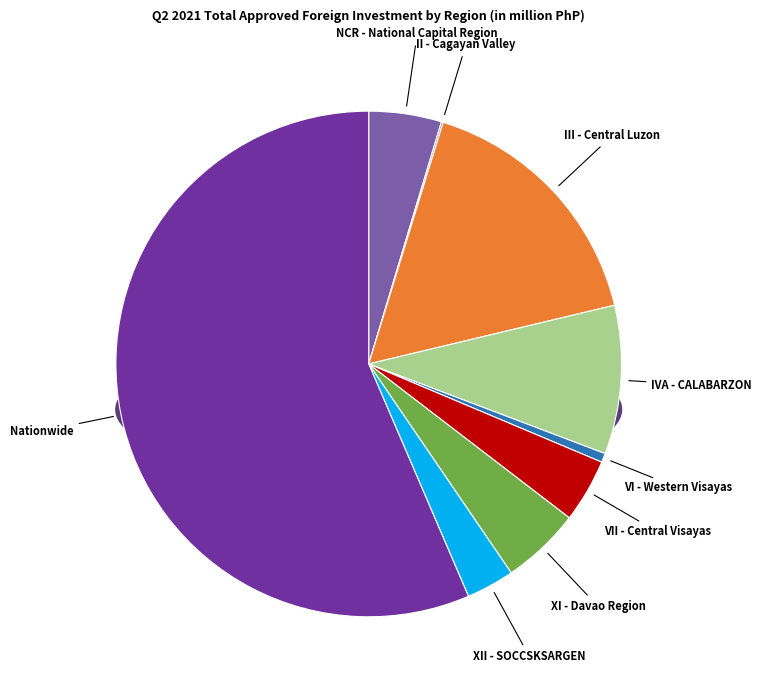

True or false: NCR - National Capital Region accounts for 5% of the total.

True